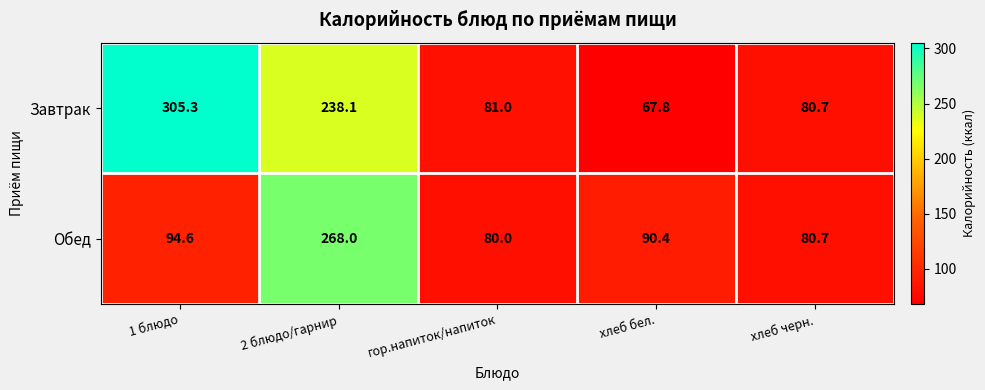

Reading left to right, transcribe all the data shown in this chart.

Завтрак: 305.3	238.1	81.0	67.8	80.7
Обед: 94.6	268.0	80.0	90.4	80.7